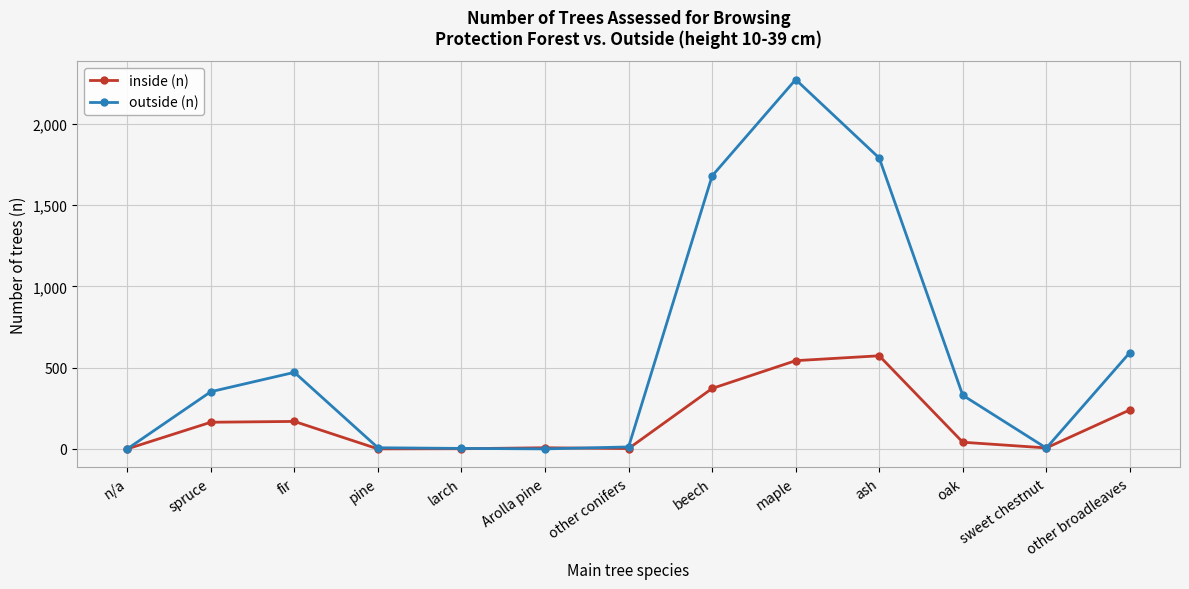

What is the difference between the outside (n) values at other broadleaves and ash?

1197